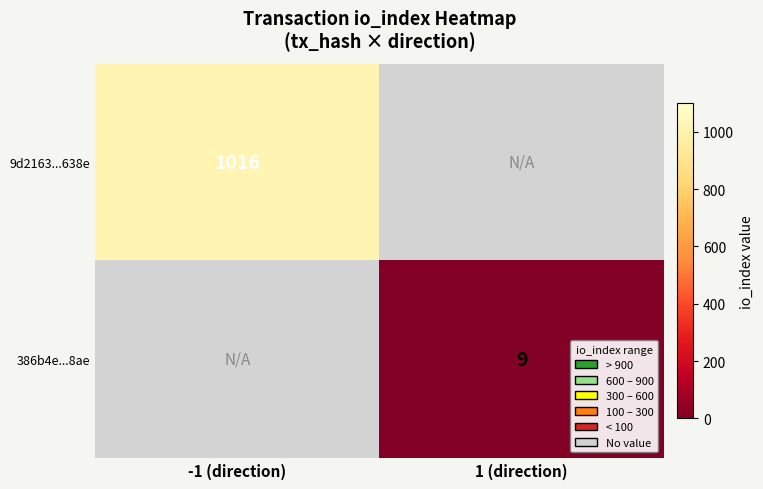

Is it true that 9d2163...638e equals 1394 at -1 (direction)?

False